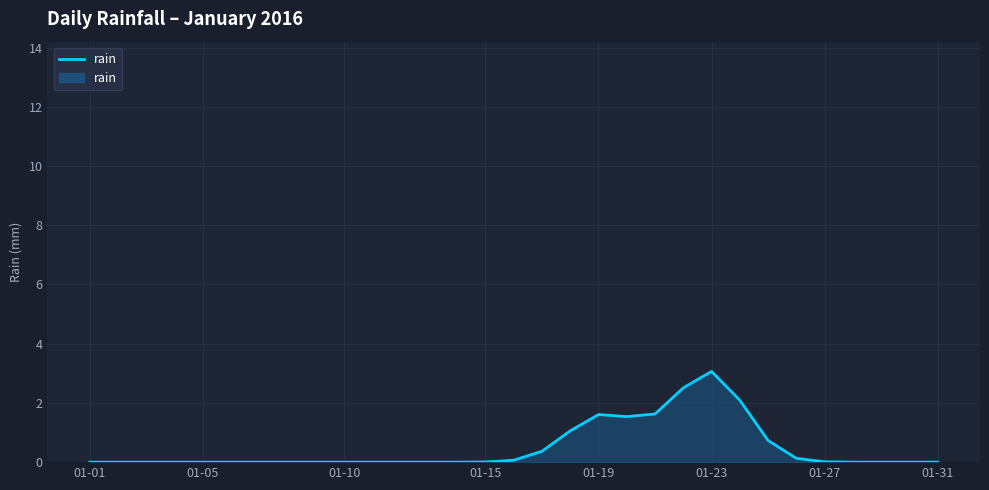

Where is the data nearest to the value 1?

17